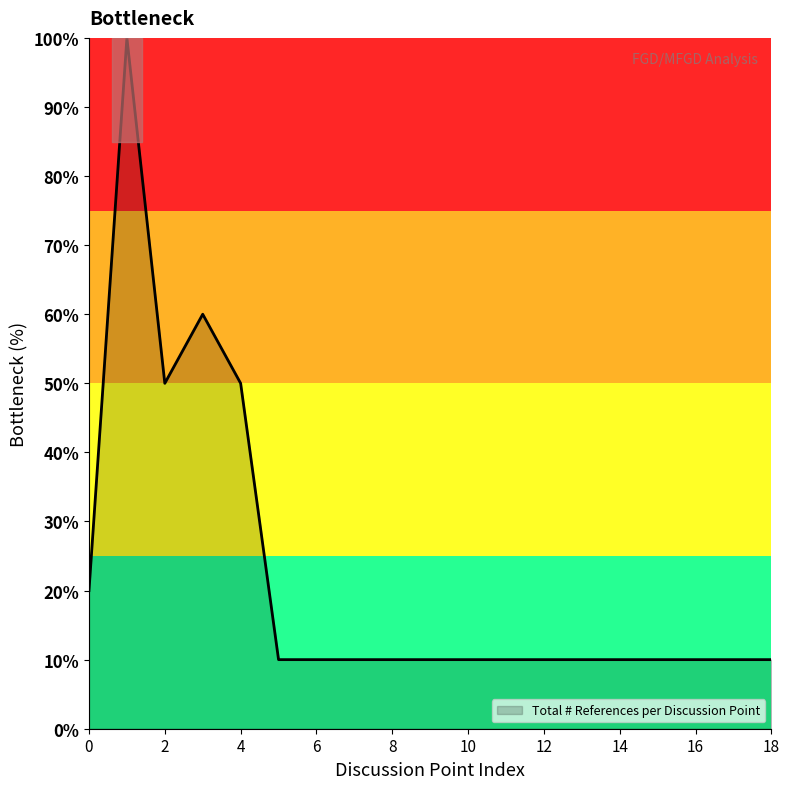

What is the smallest value displayed?

10